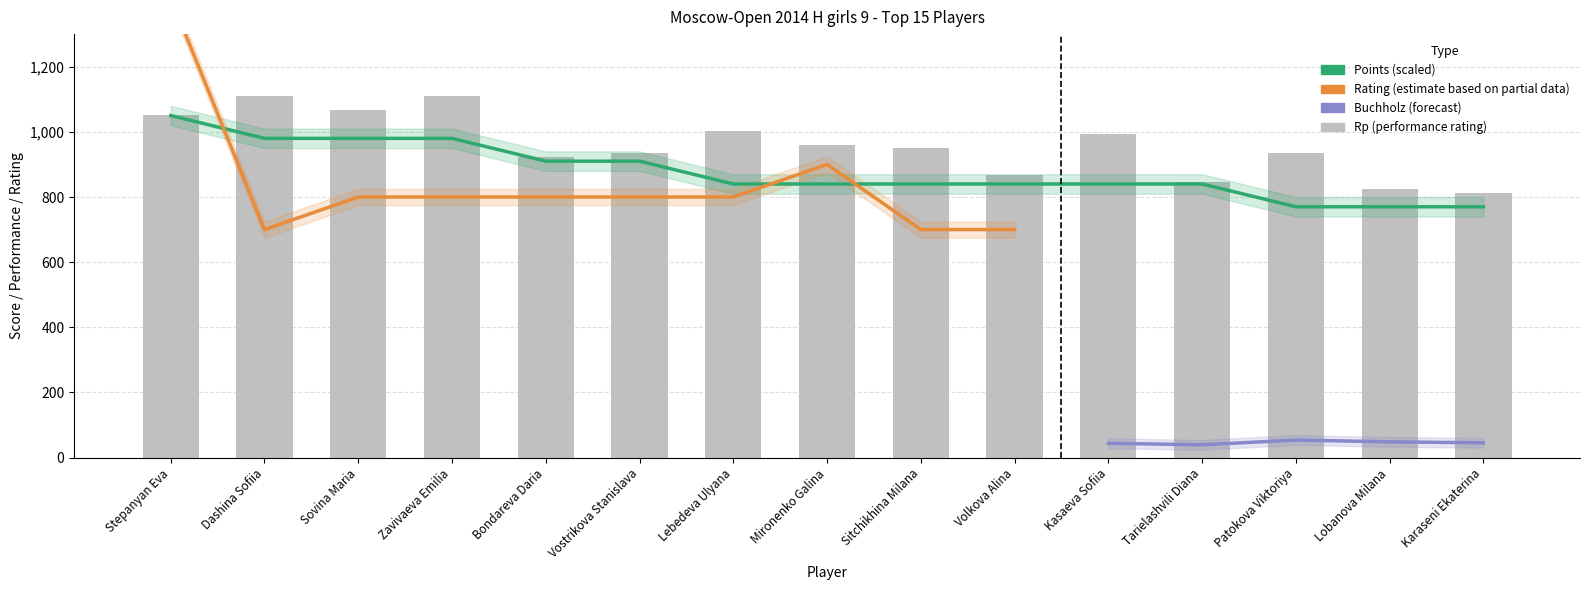

What is the difference between the maximum and second lowest values in the Rp series?

286